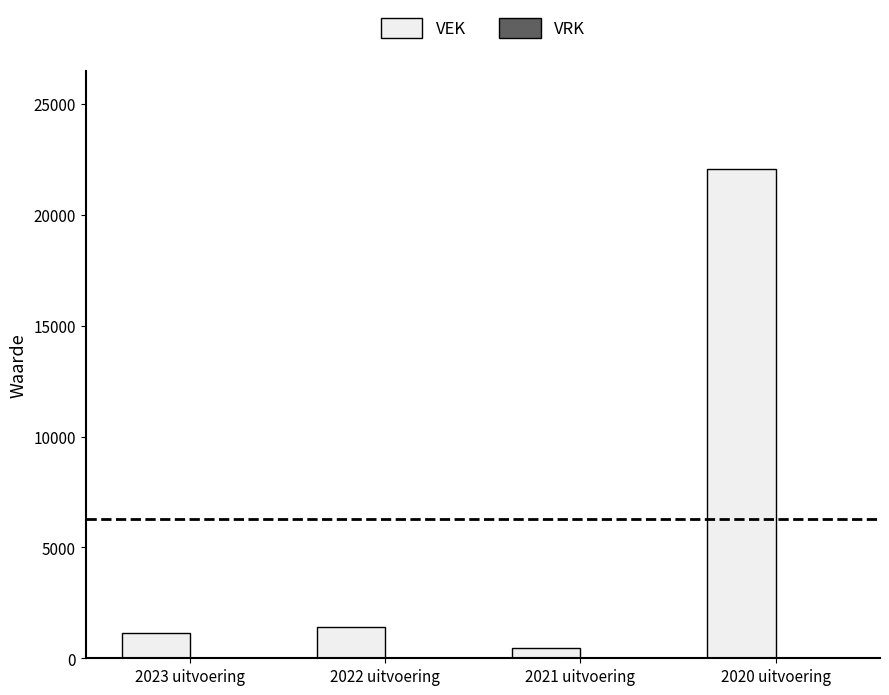

True or false: the data shows 1423 at 2022 uitvoering.

True